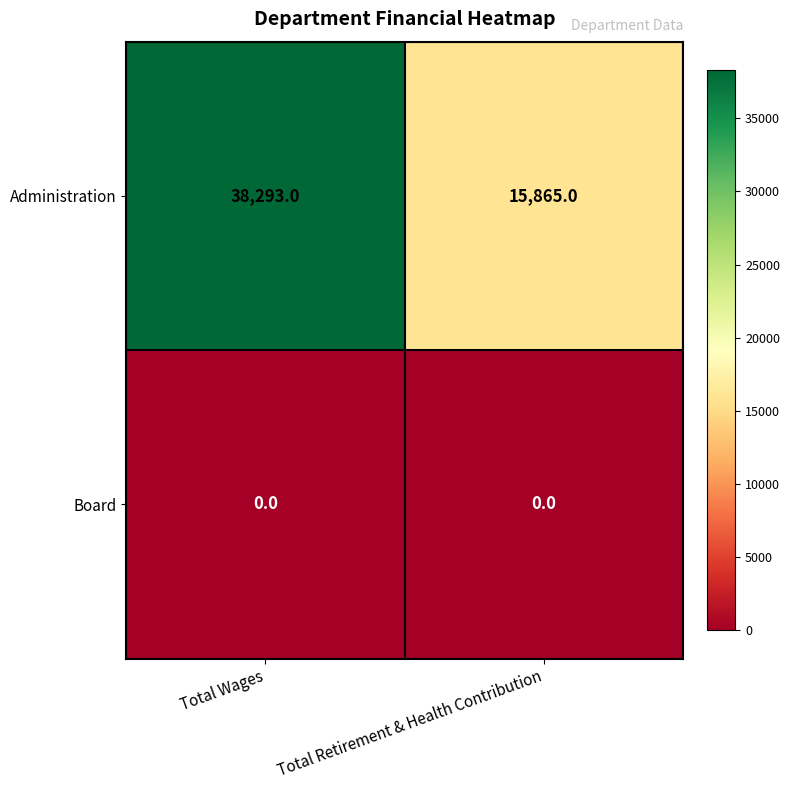

Which series has the largest total across all categories?

Administration